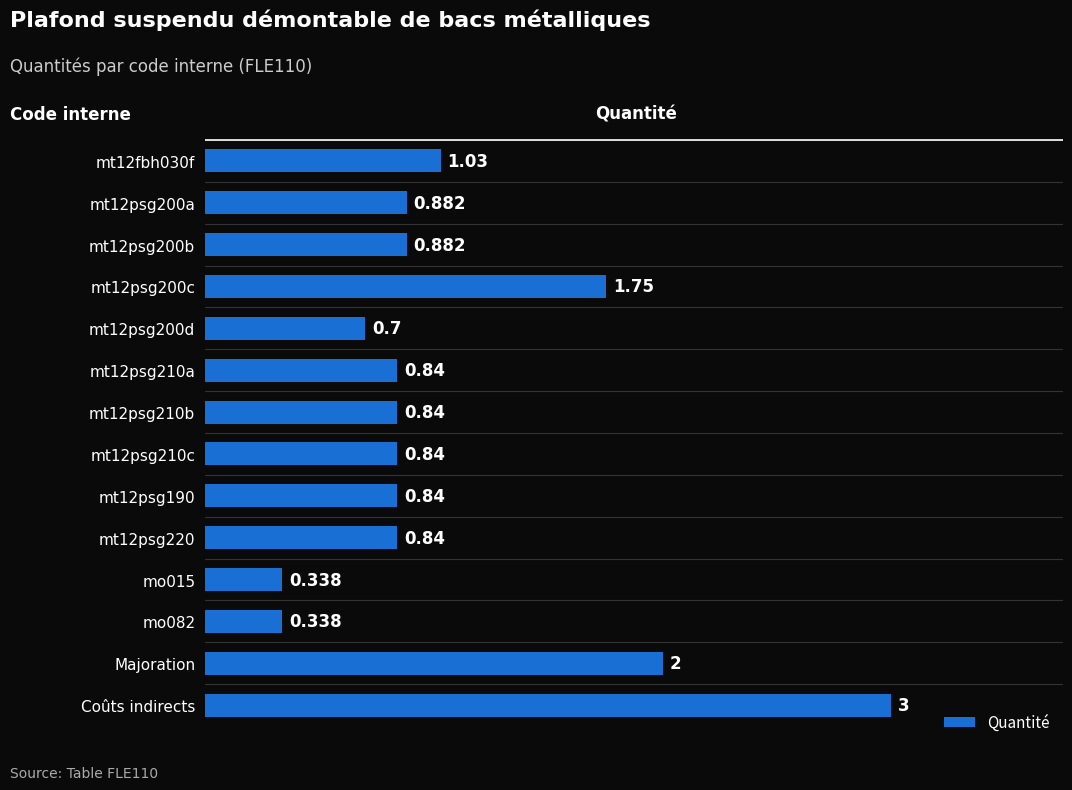

Are the bars grouped side by side (vs. stacked)?

No